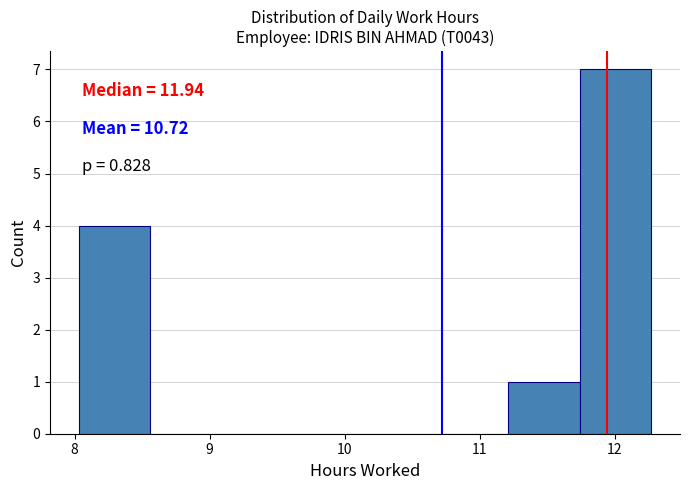

Over which range of the x-axis is the bar tallest?

11.74 to 12.27